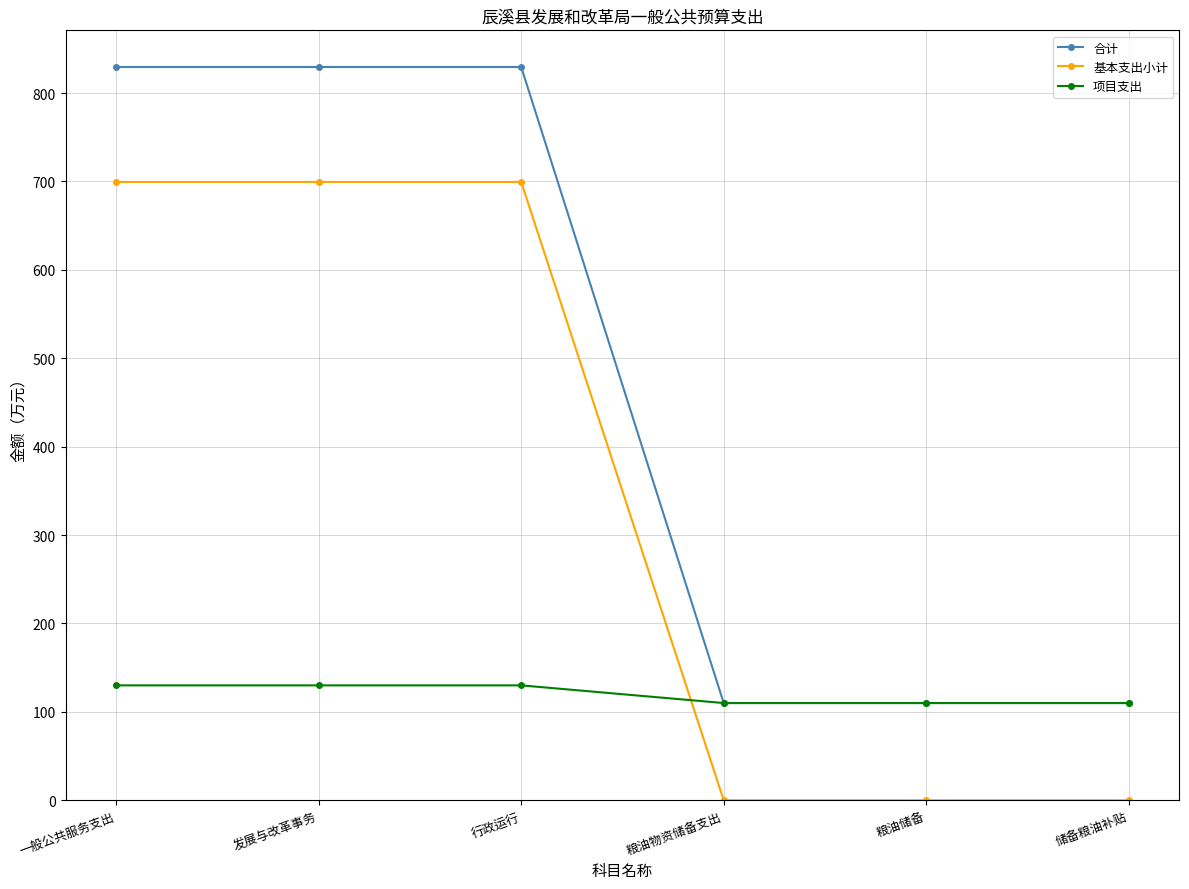

What is the spread (max minus min) of values at 一般公共服务支出?

699.4